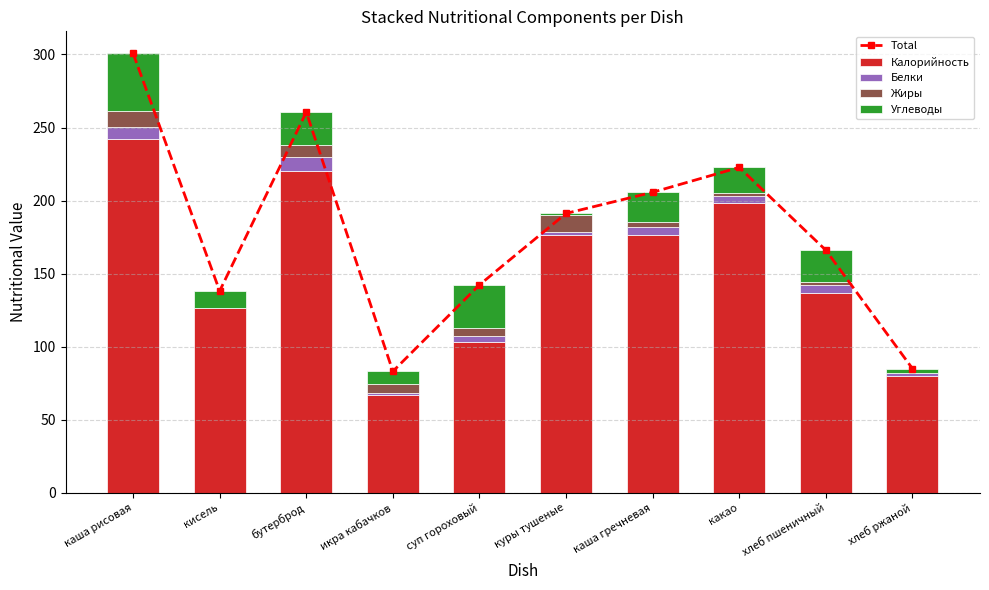

What are all the series names shown in the legend?

Total, Калорийность, Белки, Жиры, Углеводы